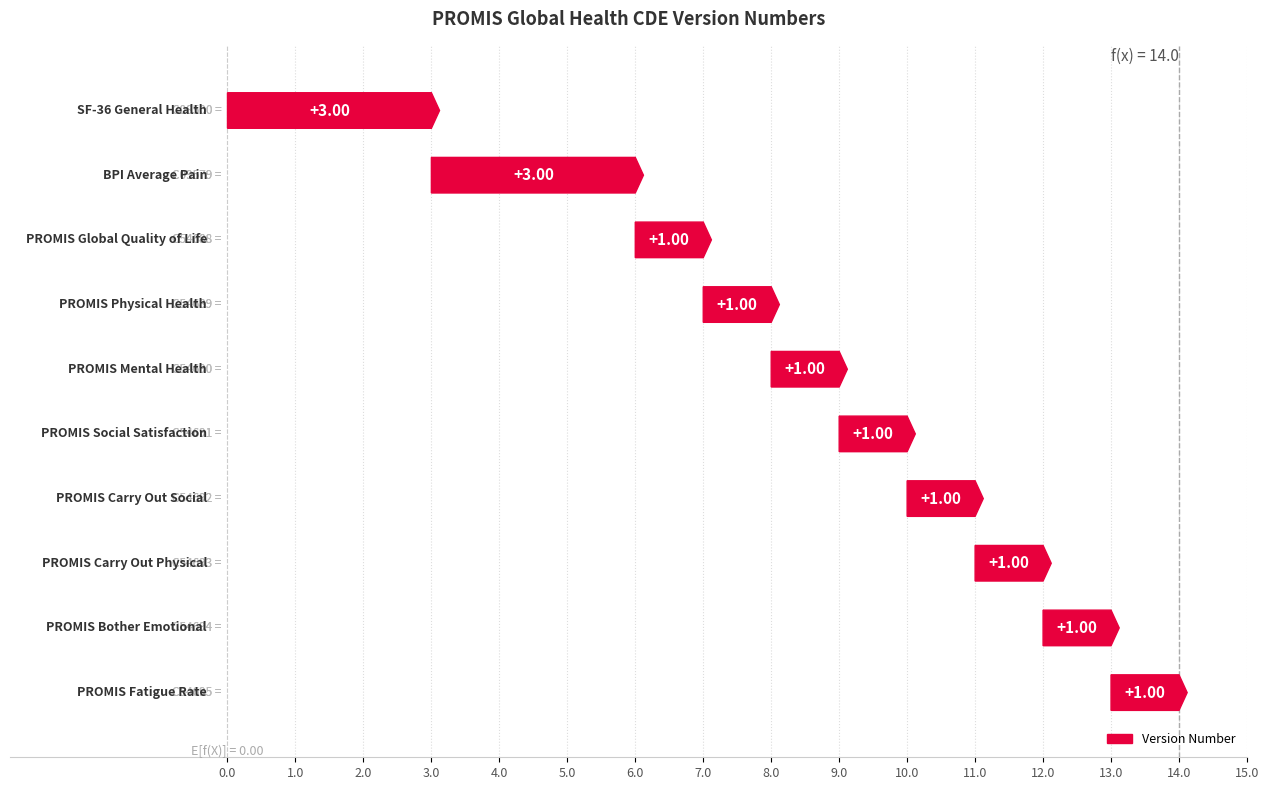

How many values are between 1 and 2?

8